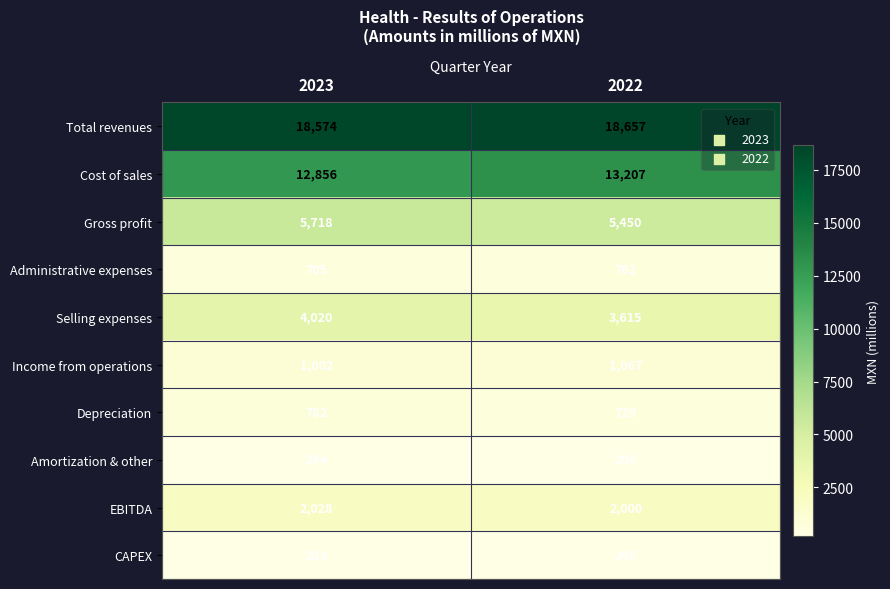

Which series has the largest range (max minus min)?

Selling expenses